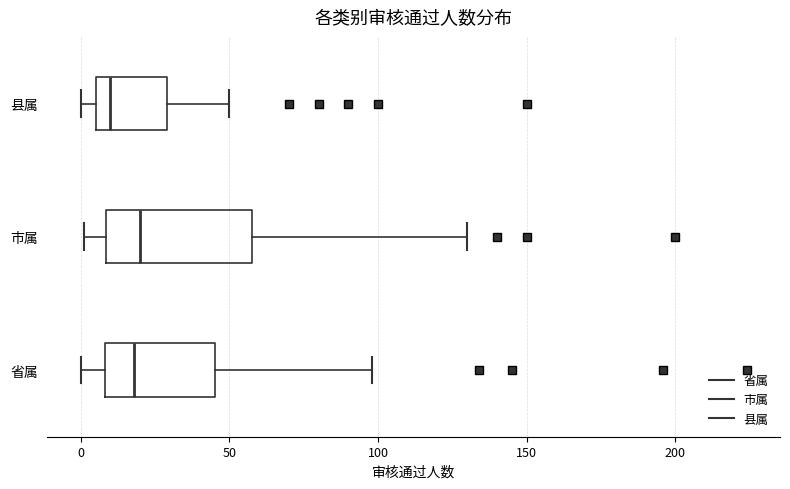

Which box's median line is the furthest to the left?

县属